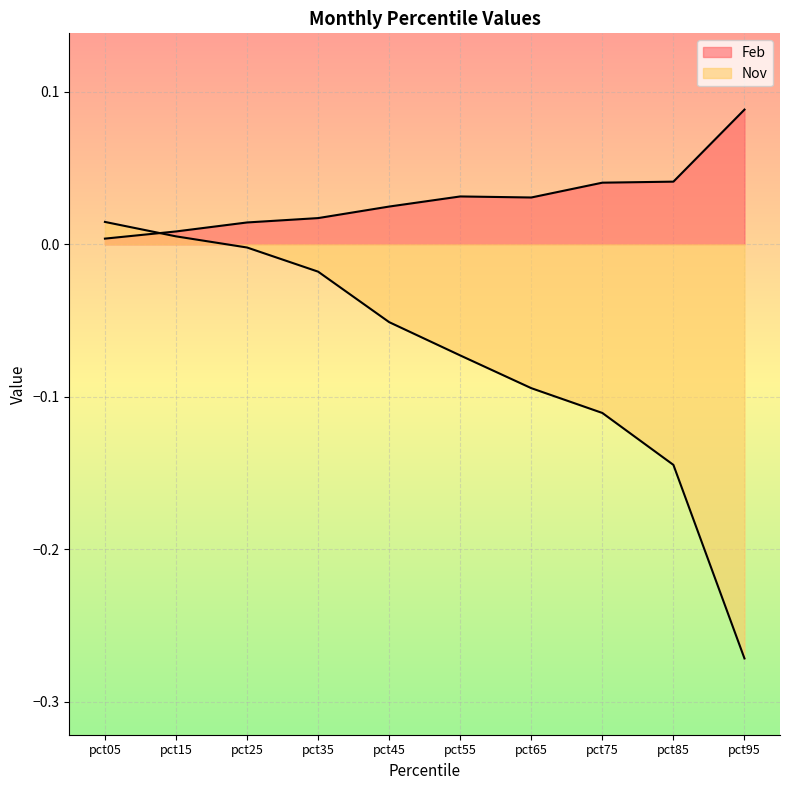

Rank the series by their average value, from lowest to highest.

Nov, Feb